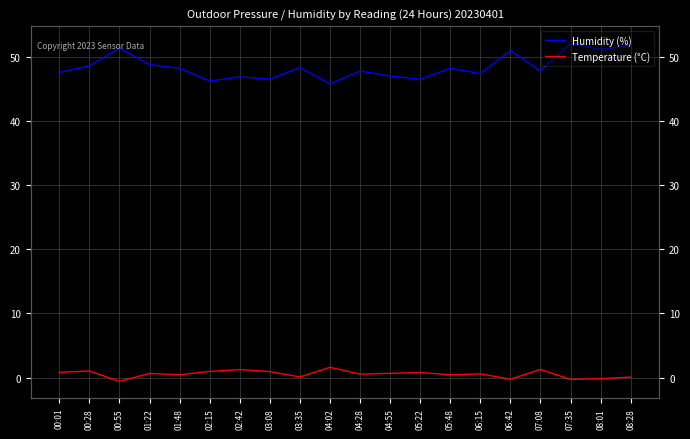

What is the maximum value shown in the chart?

52.2